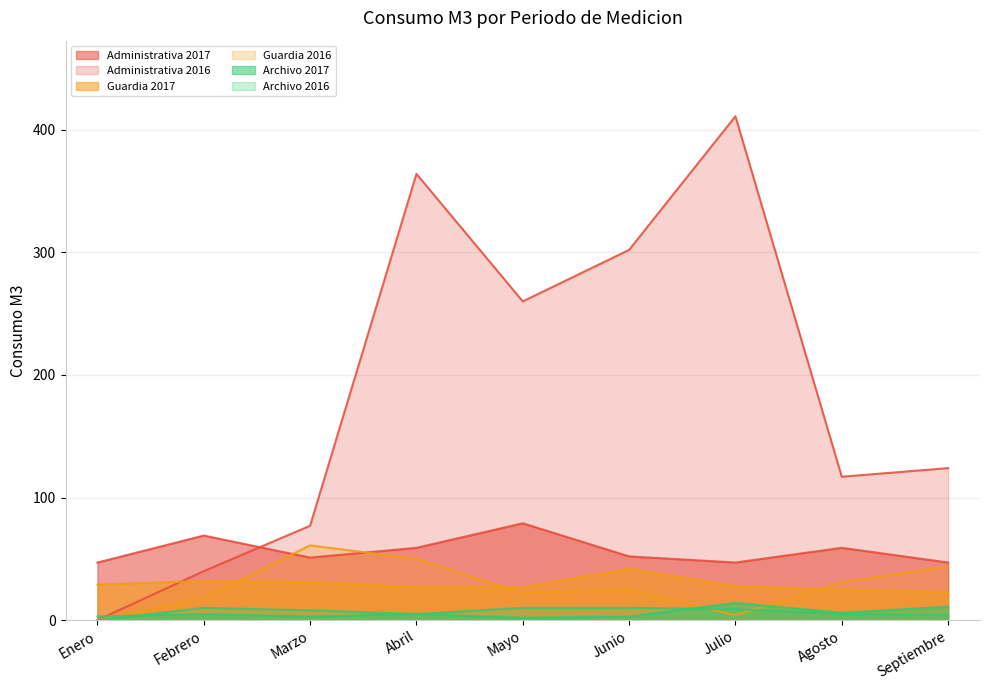

How many data points in Guardia 2016 are less than 25?

4